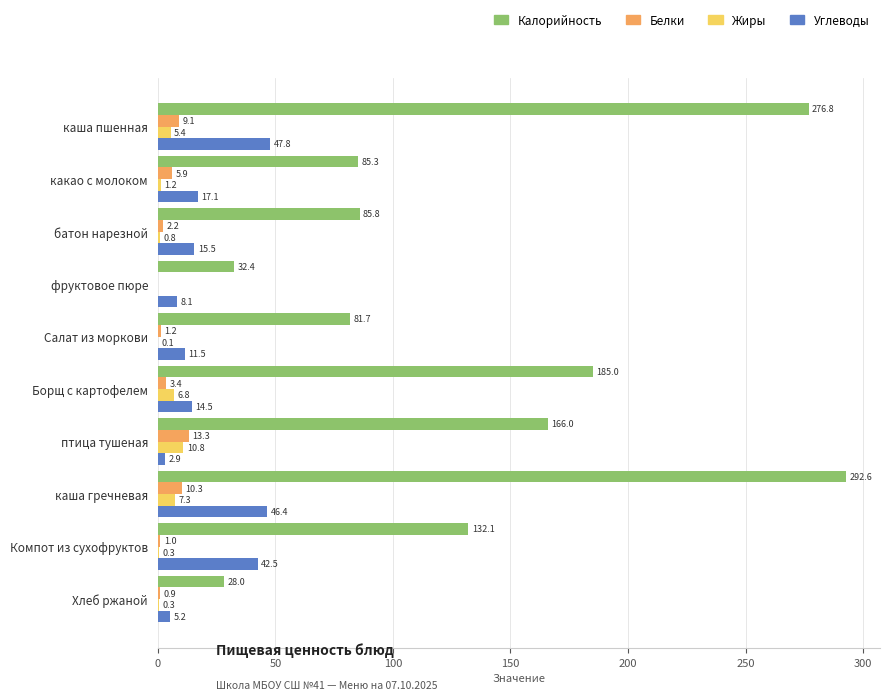

Which series changed the most between птица тушеная and Хлеб ржаной?

Калорийность